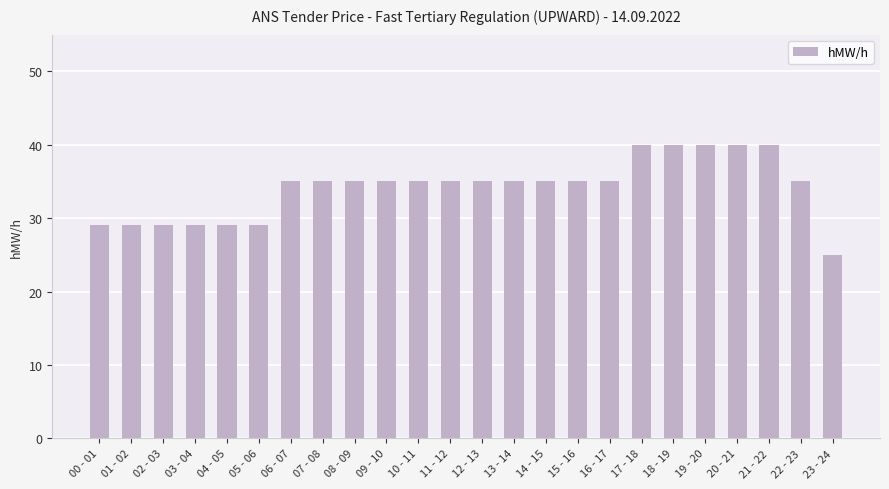

Which category has the lowest value across all series?

23 - 24